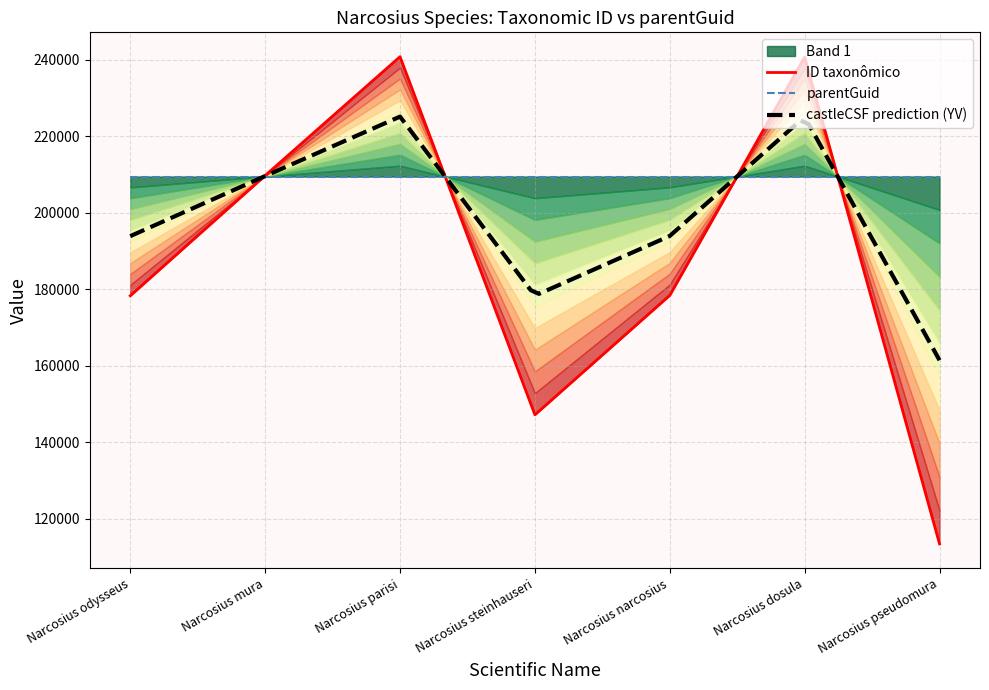

List the labels in order of value, largest first.

Narcosius parisi, Narcosius dosula, Narcosius mura, Narcosius narcosius, Narcosius odysseus, Narcosius steinhauseri, Narcosius pseudomura